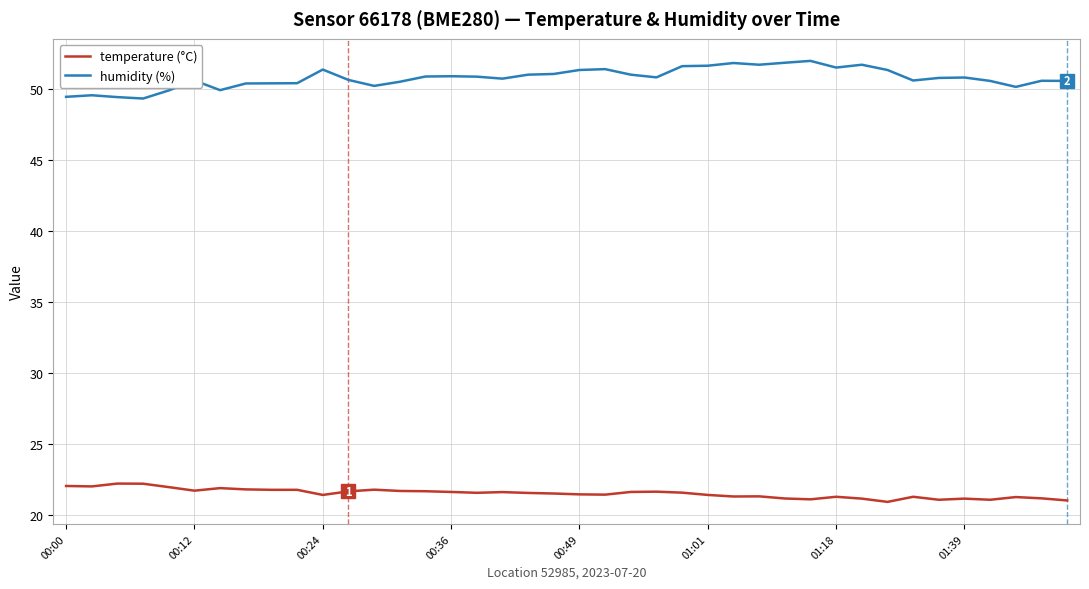

What is the maximum value for temperature (°C)?

22.2